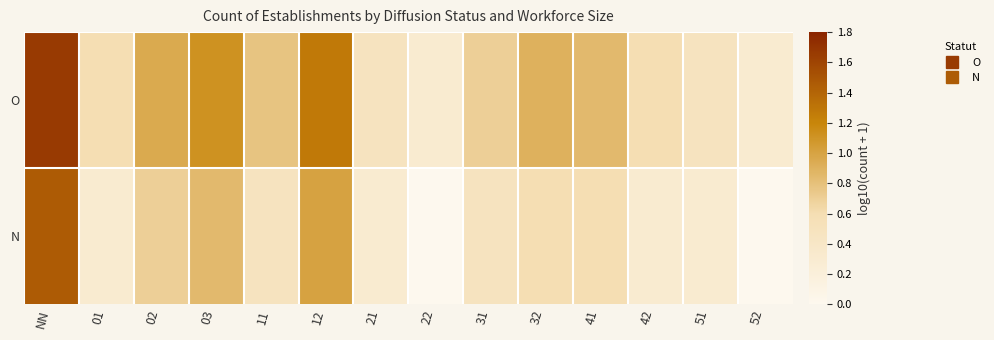

What is the spread (max minus min) of values at 21?

0.2